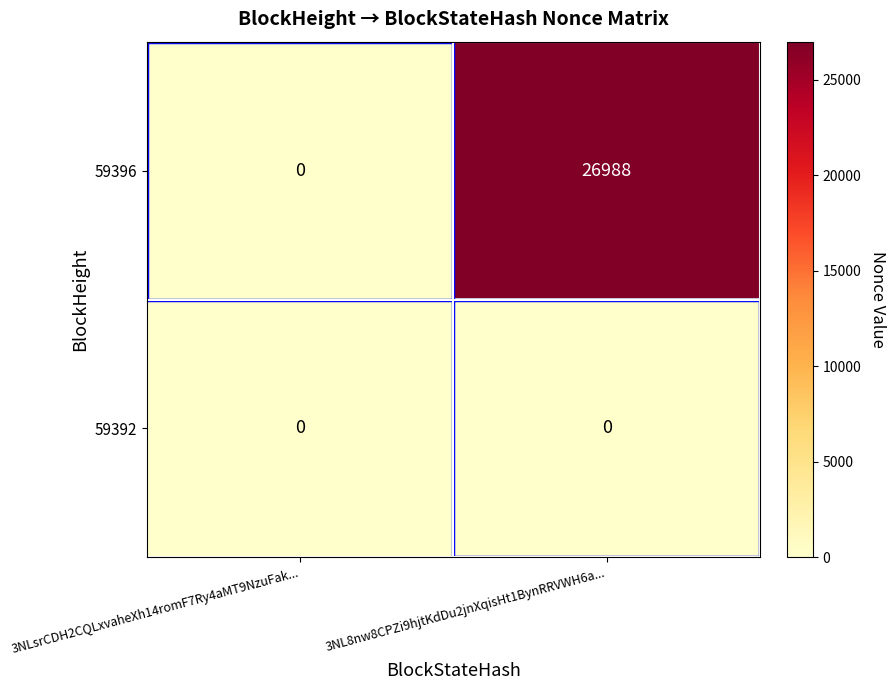

How many categories are shown in the chart?

2